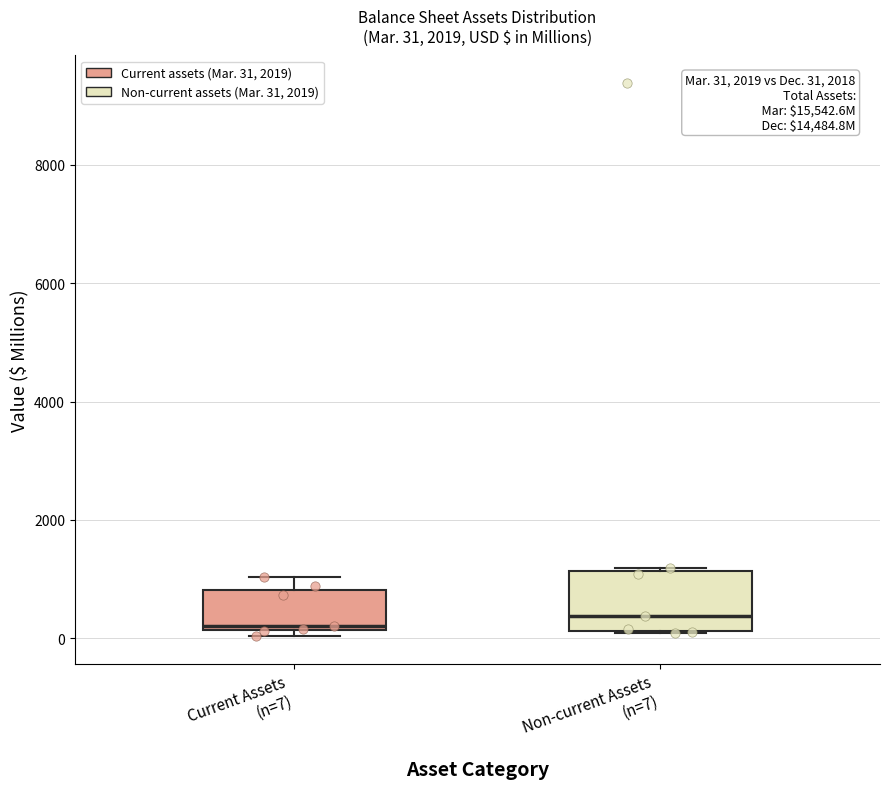

Which box is the tallest, from its lower edge to its upper edge?

Non-current Assets (n=7)